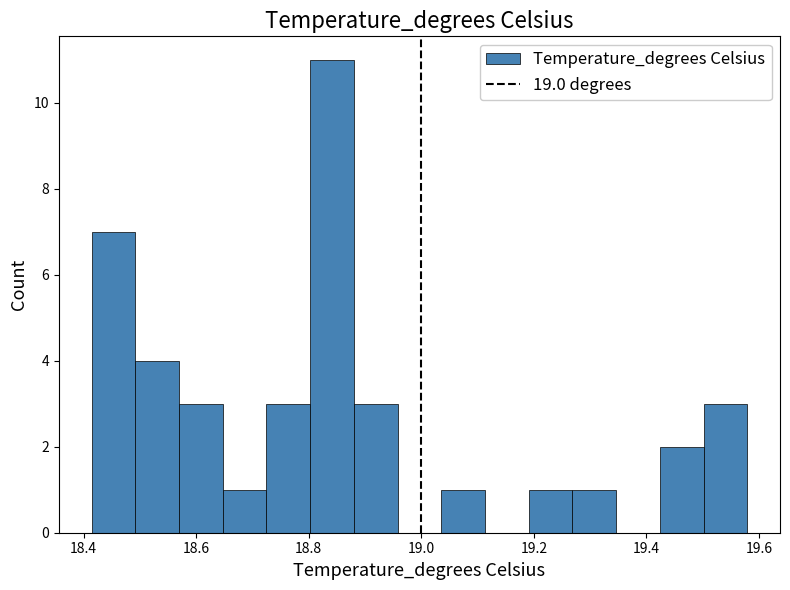

Around what value on the x-axis is the tallest bar? Give the approximate position of its centre, as read against the axis.

18.84